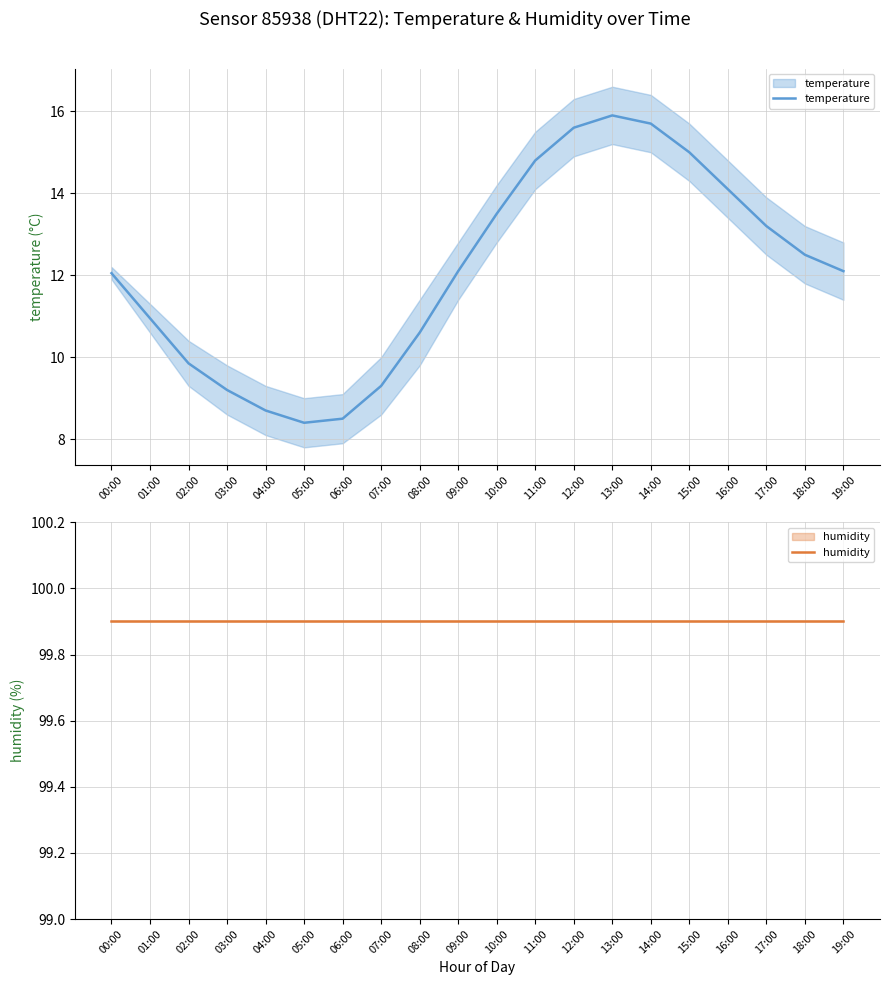

What is the label of the 9th point from the left?

08:00